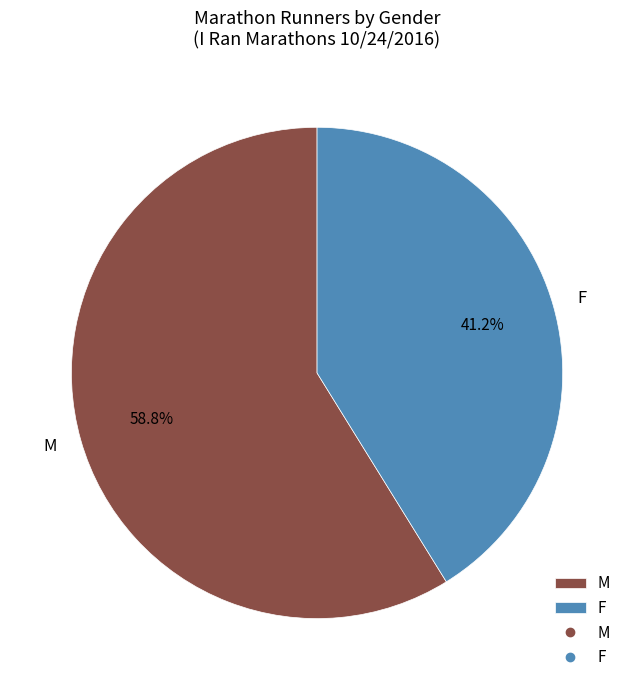

To the nearest percent, what is the difference between the largest and smallest slice percentages?

18%